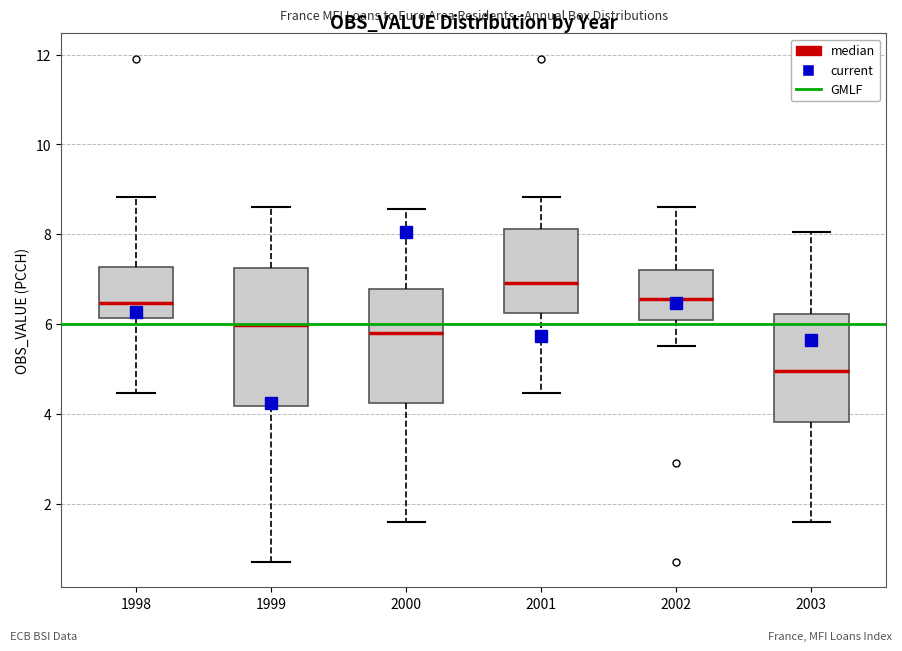

Reading left to right, transcribe this box plot: for each box, give where its median line is, the range the box spans, and where its two whiskers end, as read against the y-axis. The values are not printed on the chart, so give them approximately, as read against the axis.

1998: median 6.4, box 6.2 to 7.2, whiskers 4.4 to 8.8
1999: median 6.0, box 4.2 to 7.2, whiskers 0.6 to 8.6
2000: median 5.8, box 4.2 to 6.8, whiskers 1.6 to 8.6
2001: median 7.0, box 6.2 to 8.2, whiskers 4.4 to 8.8
2002: median 6.6, box 6.0 to 7.2, whiskers 5.6 to 8.6
2003: median 5.0, box 3.8 to 6.2, whiskers 1.6 to 8.0